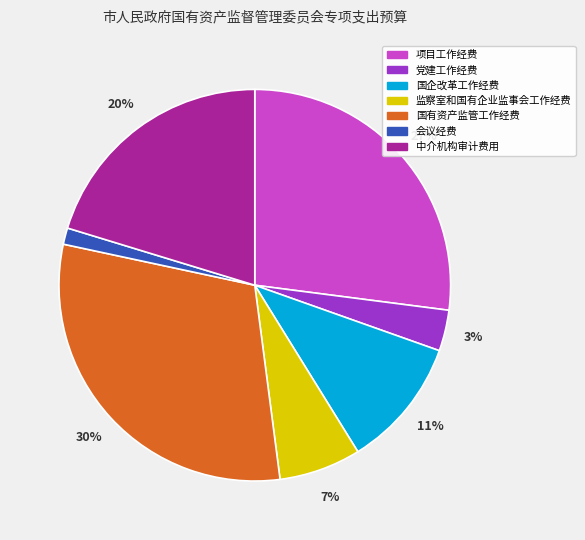

Between 项目工作经费 and 会议经费, which is larger?

项目工作经费